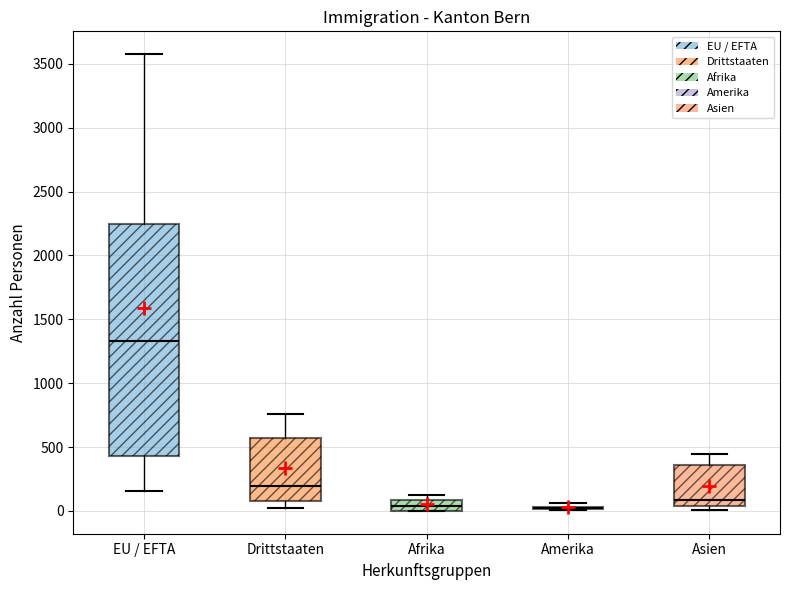

Which box is the tallest, from its lower edge to its upper edge?

EU / EFTA